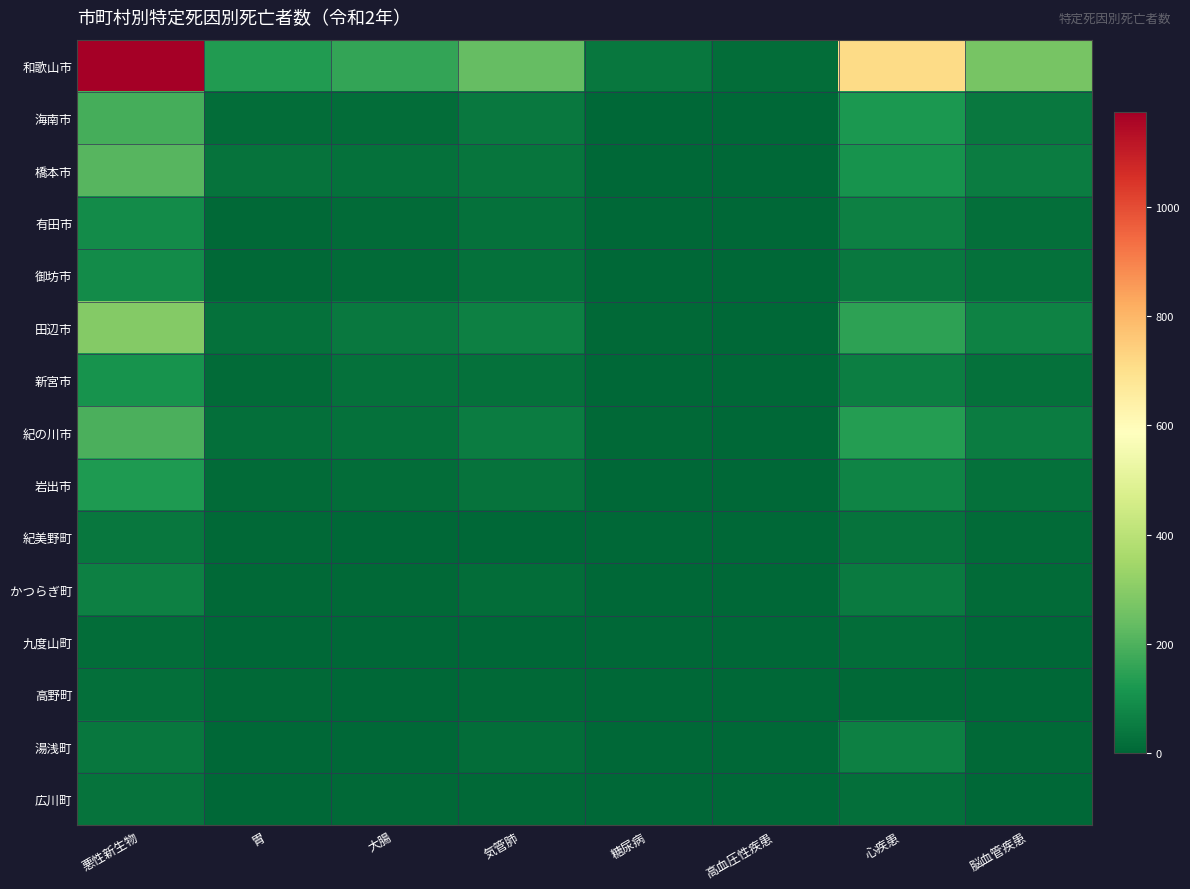

Which series has the largest range (max minus min)?

和歌山市